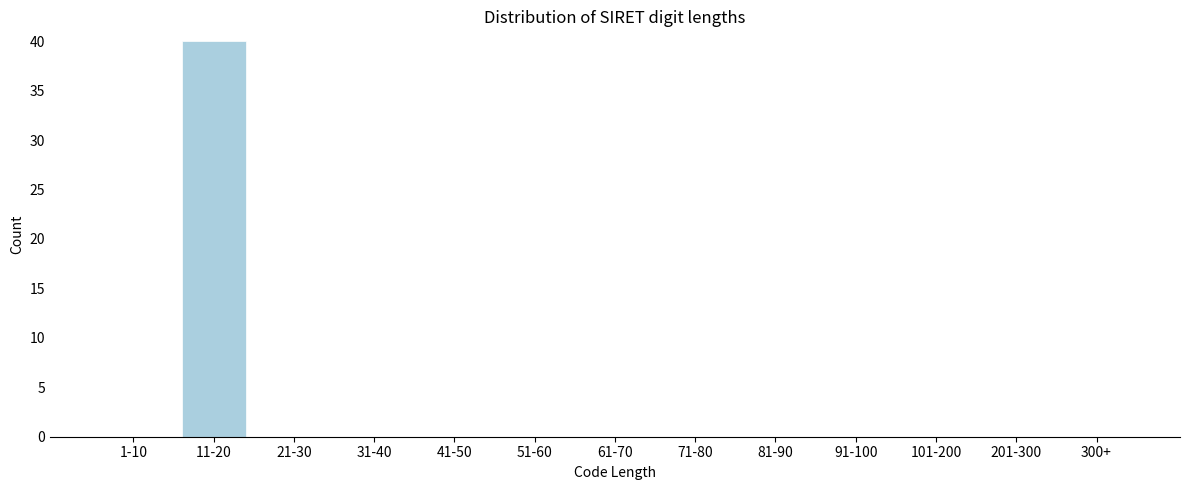

Reading right to left, what are all the values shown in this chart?

300+=0	201-300=0	101-200=0	91-100=0	81-90=0	71-80=0	61-70=0	51-60=0	41-50=0	31-40=0	21-30=0	11-20=40	1-10=0